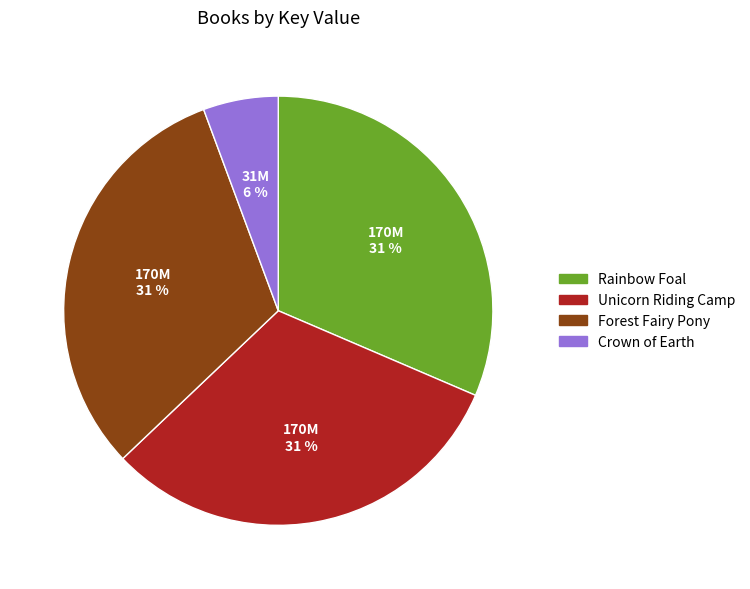

Count the number of slices in the pie.

4